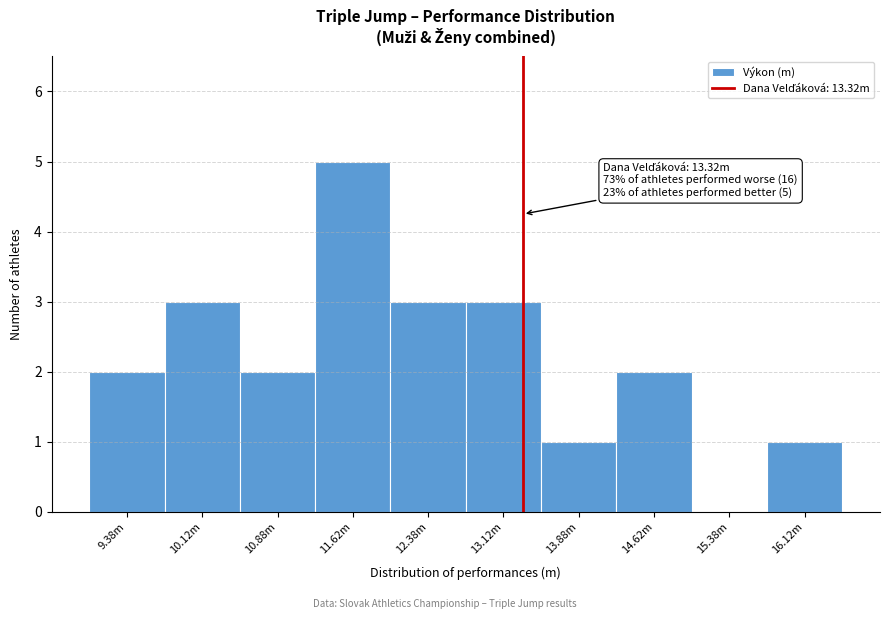

Reading left to right, transcribe all the data shown in this chart.

9.38m=2	10.12m=3	10.88m=2	11.62m=5	12.38m=3	13.12m=3	13.88m=1	14.62m=2	15.38m=0	16.12m=1